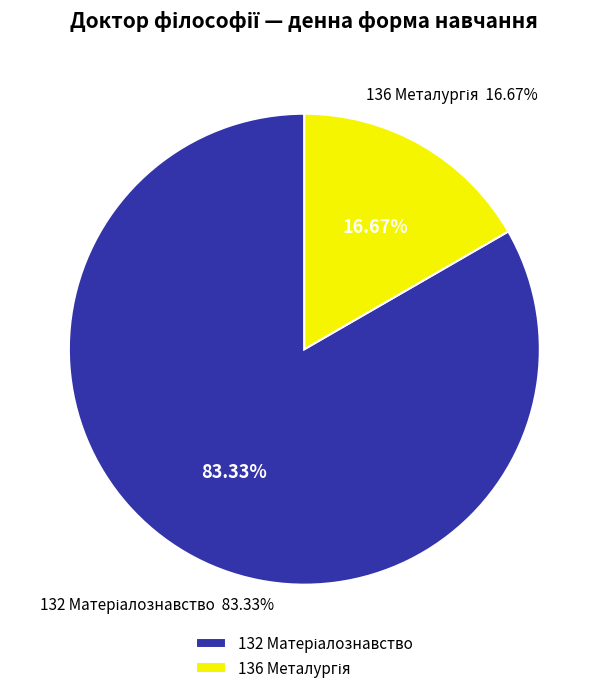

To the nearest percent, what is the difference between the 136 Металургія and 132 Матеріалознавство slice percentages?

67%